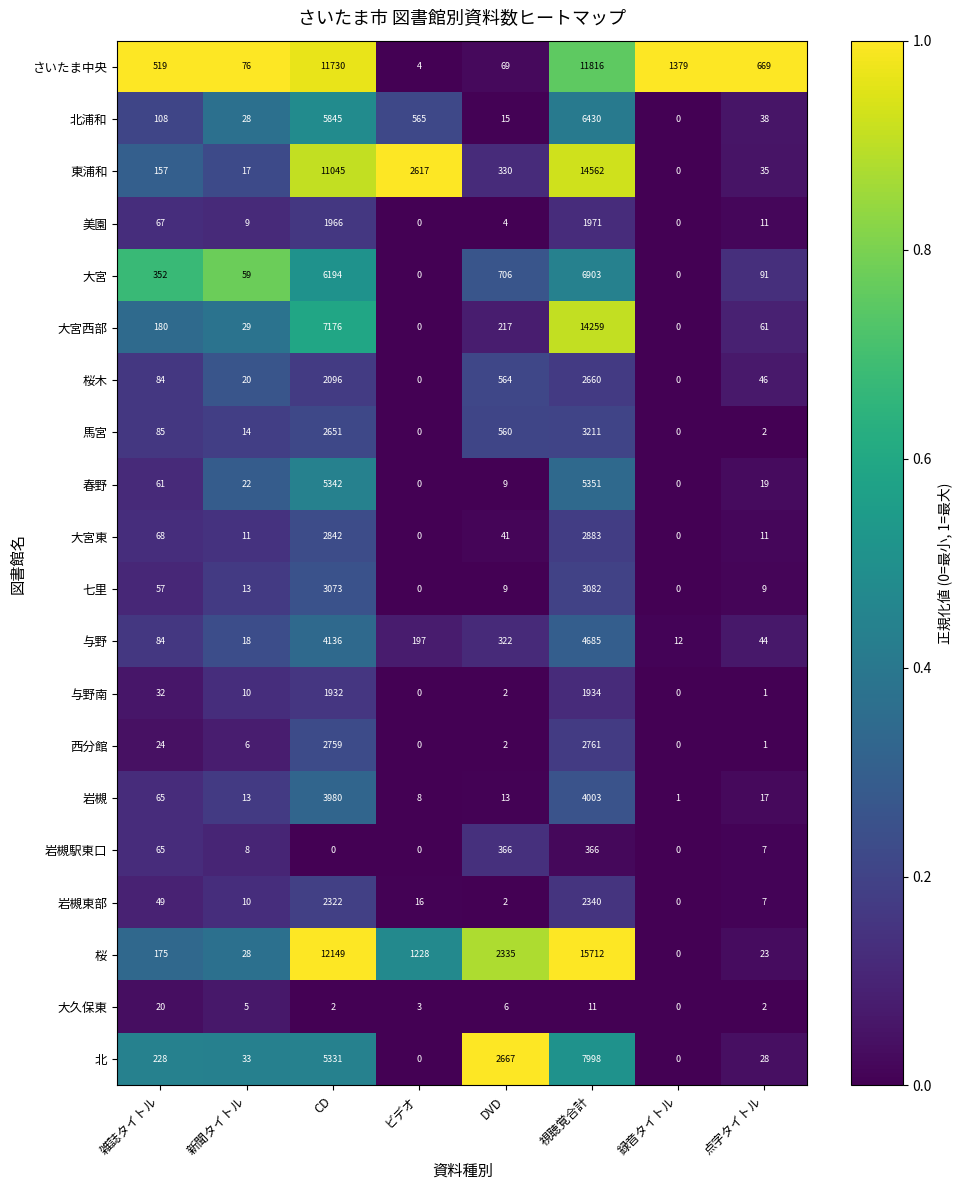

Rank the series by their maximum value, from highest to lowest.

桜, 東浦和, 大宮西部, さいたま中央, 北, 大宮, 北浦和, 春野, 与野, 岩槻, 馬宮, 七里, 大宮東, 西分館, 桜木, 岩槻東部, 美園, 与野南, 岩槻駅東口, 大久保東